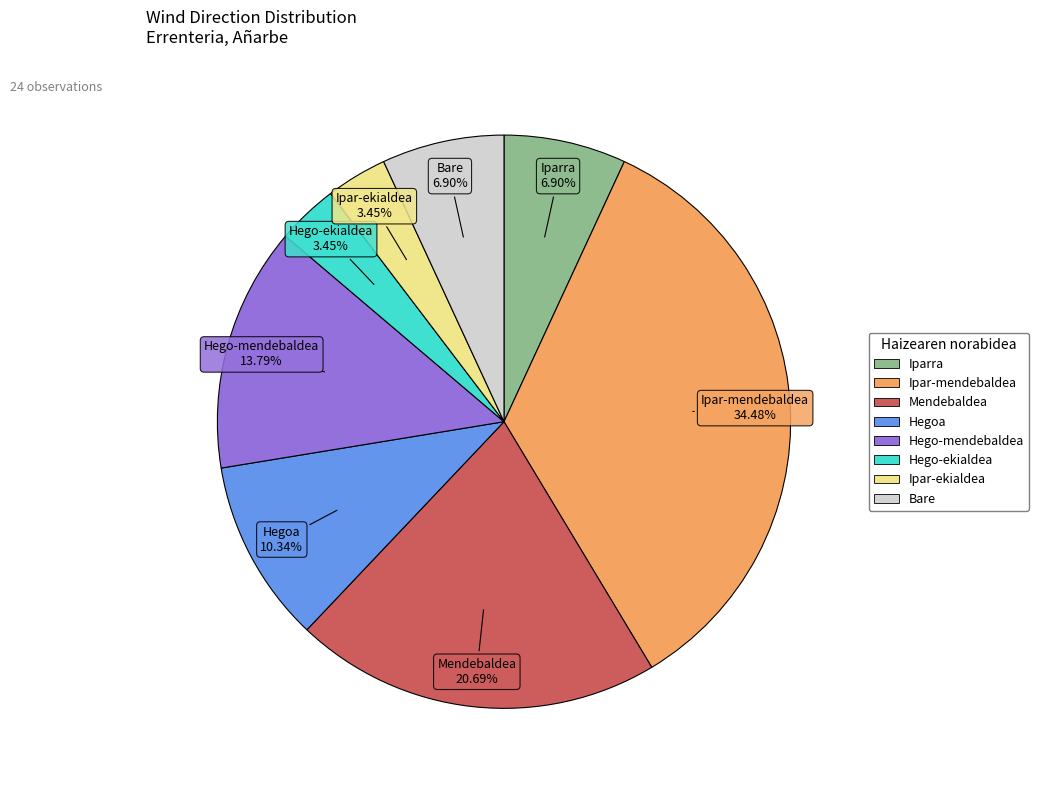

To the nearest percent, what is the difference between the Hego-mendebaldea and Ipar-ekialdea slice percentages?

10%